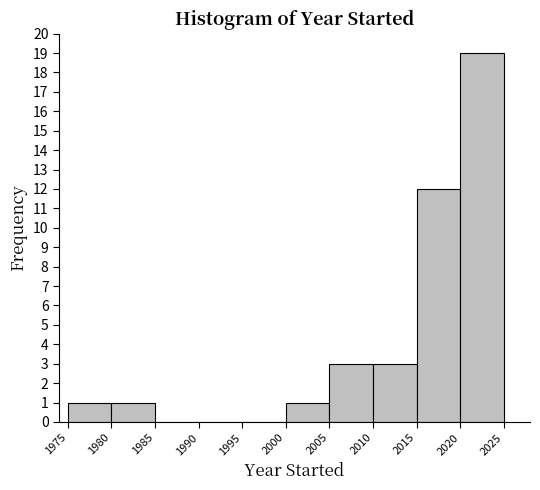

Reading left to right, transcribe this chart: for each bar, give the range it covers on the x-axis and its height. The values are not printed on the chart, so give them approximately, as read against the axis.

1975 to 1980: 1
1980 to 1985: 1
1985 to 1990: 0
1990 to 1995: 0
1995 to 2000: 0
2000 to 2005: 1
2005 to 2010: 3
2010 to 2015: 3
2015 to 2020: 12
2020 to 2025: 19